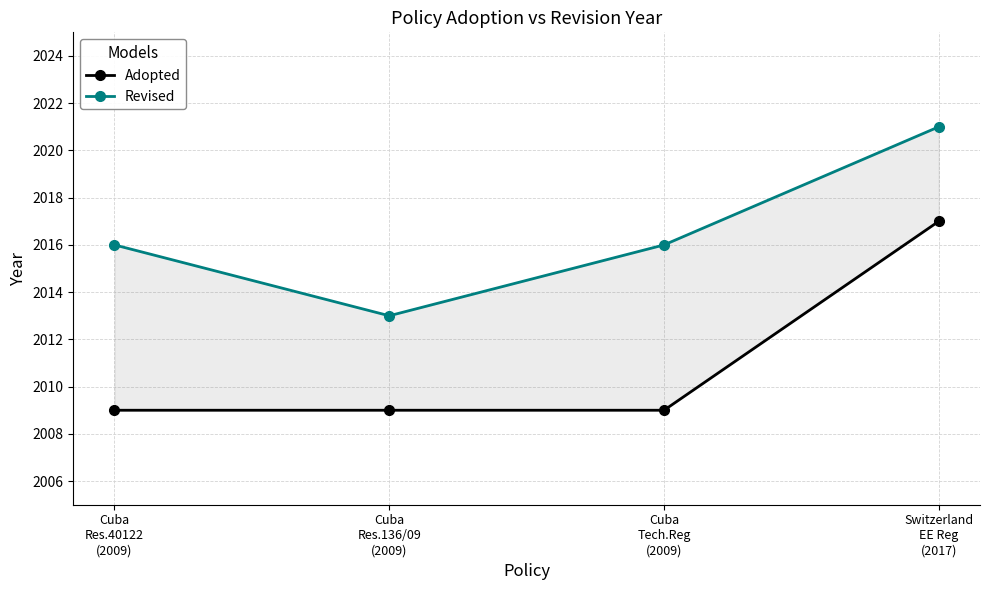

Reading left to right, what are all the values shown in this chart?

Adopted: 2009	2009	2009	2017
Revised: 2016	2013	2016	2021